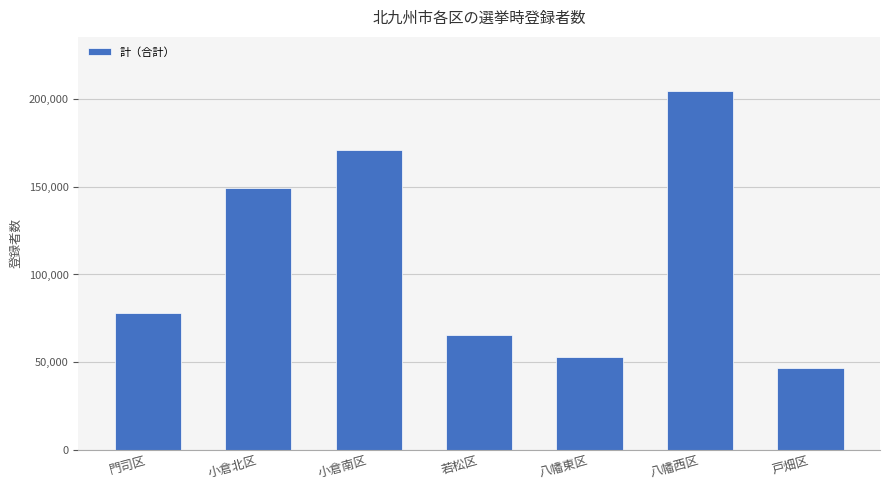

Reading right to left, extract all data points from this chart.

戸畑区=46434	八幡西区=204909	八幡東区=52851	若松区=65645	小倉南区=171072	小倉北区=149453	門司区=78070